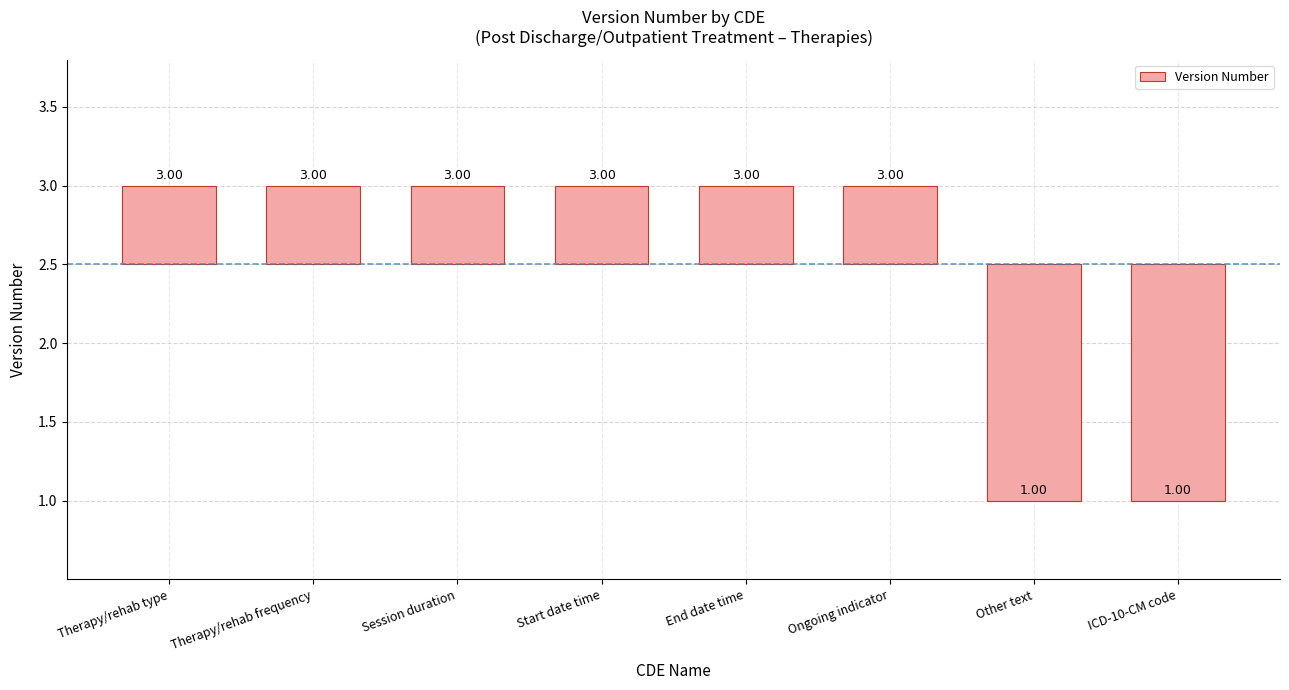

The chart shows a value of 0.1 at End date time. True or false?

False